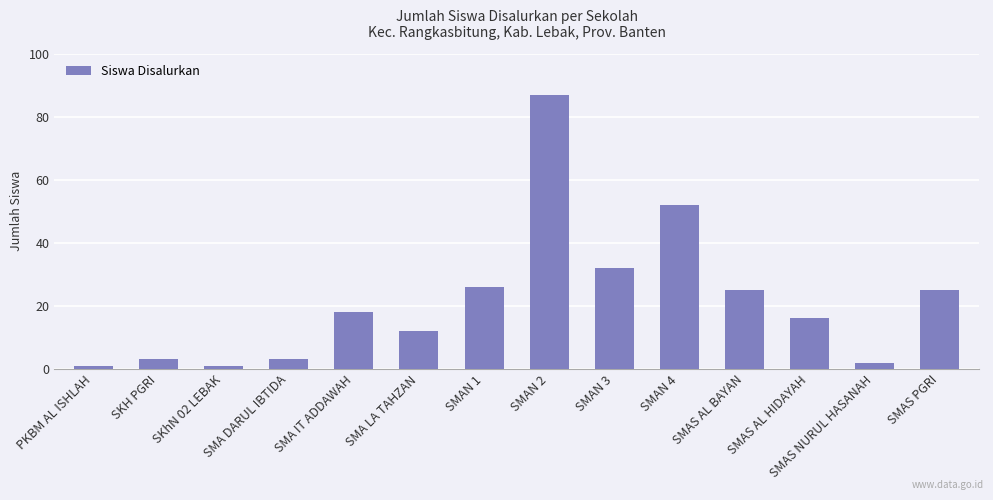

What is the average value?

22